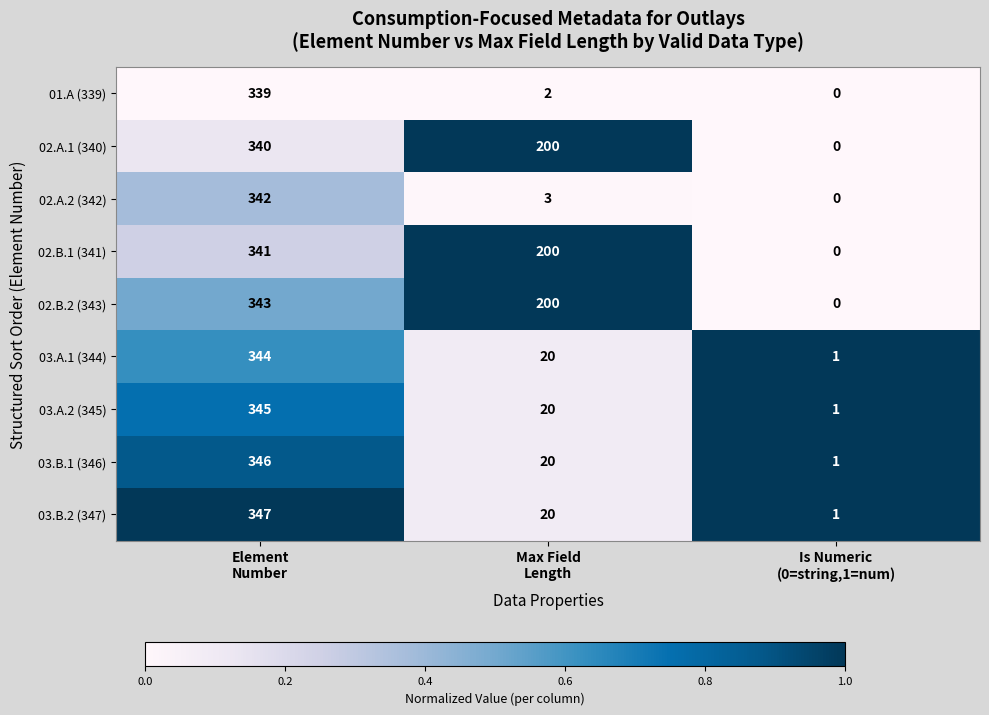

What is the difference between the maximum and second lowest values in the 02.A.2 (342) series?

339